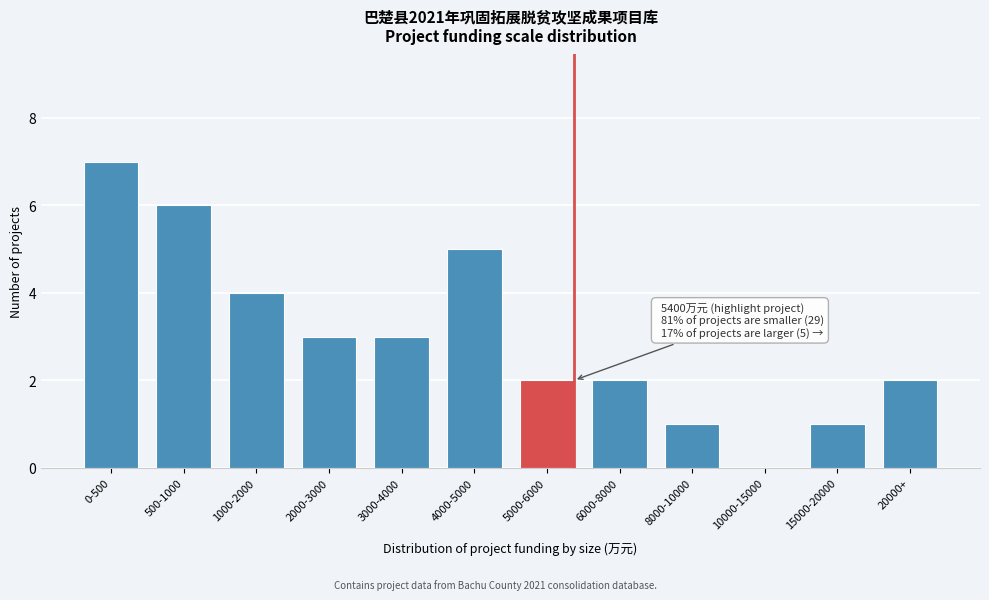

Reading left to right, transcribe all the data shown in this chart.

0-500=7	500-1000=6	1000-2000=4	2000-3000=3	3000-4000=3	4000-5000=5	5000-6000=2	6000-8000=2	8000-10000=1	10000-15000=0	15000-20000=1	20000+=2